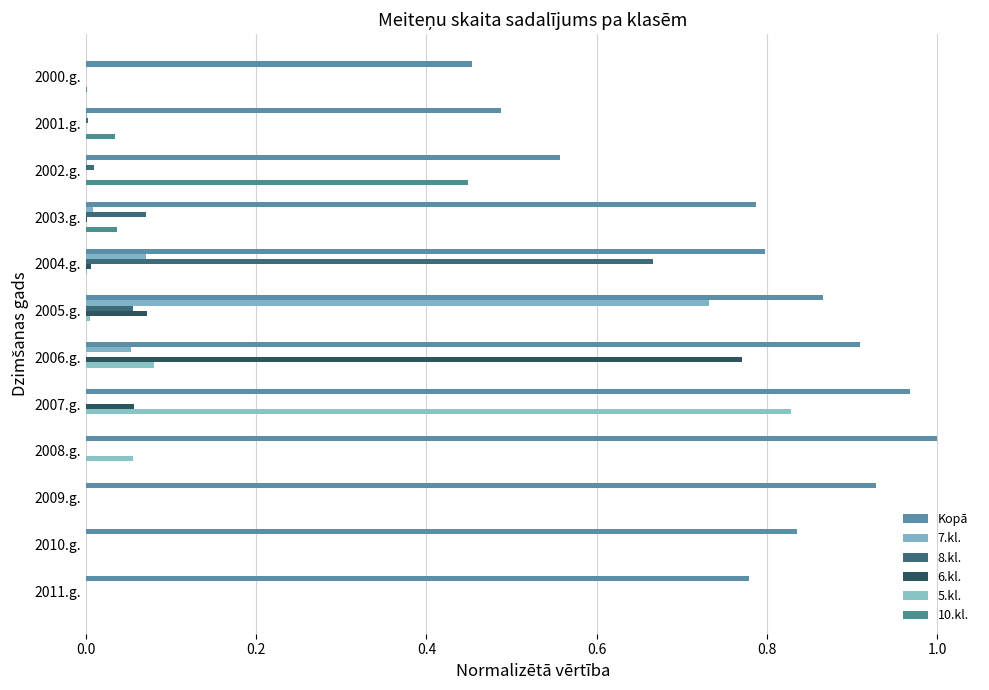

How many data points does each series have?

12